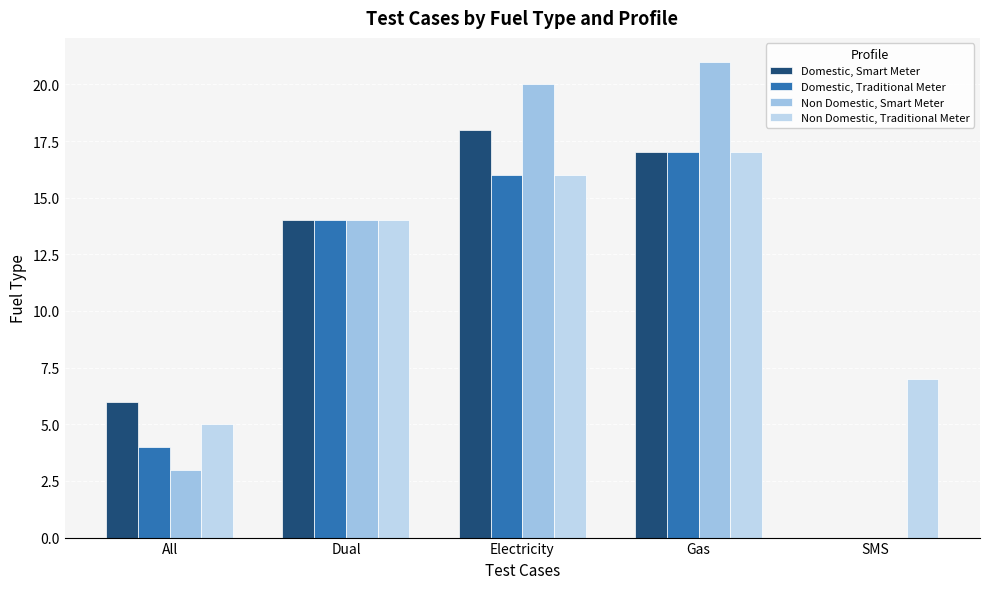

How many positive values does the Non Domestic, Smart Meter series have?

4